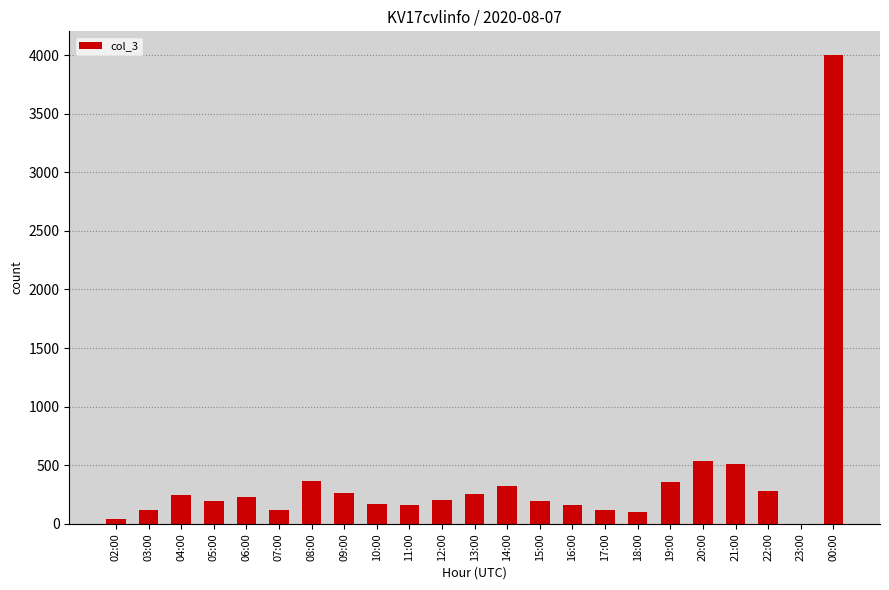

Between 06:00 and 08:00, which is larger?

08:00